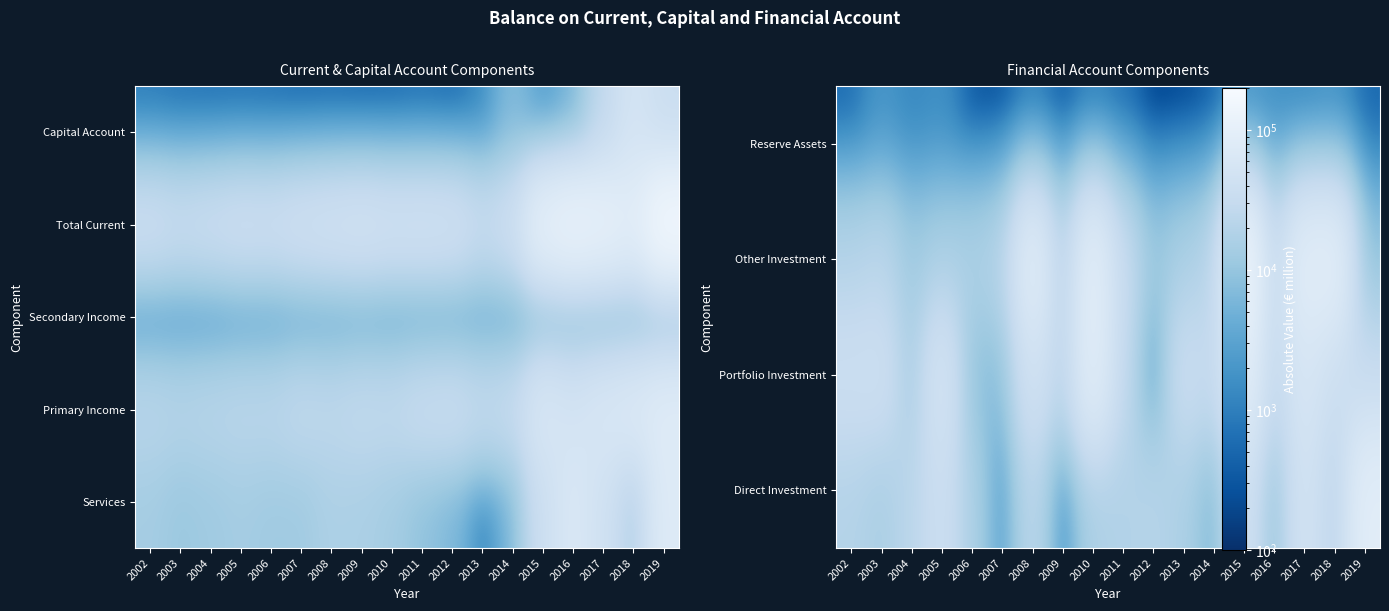

Is it true that Other Investment equals 7387.9 at 2004?

False